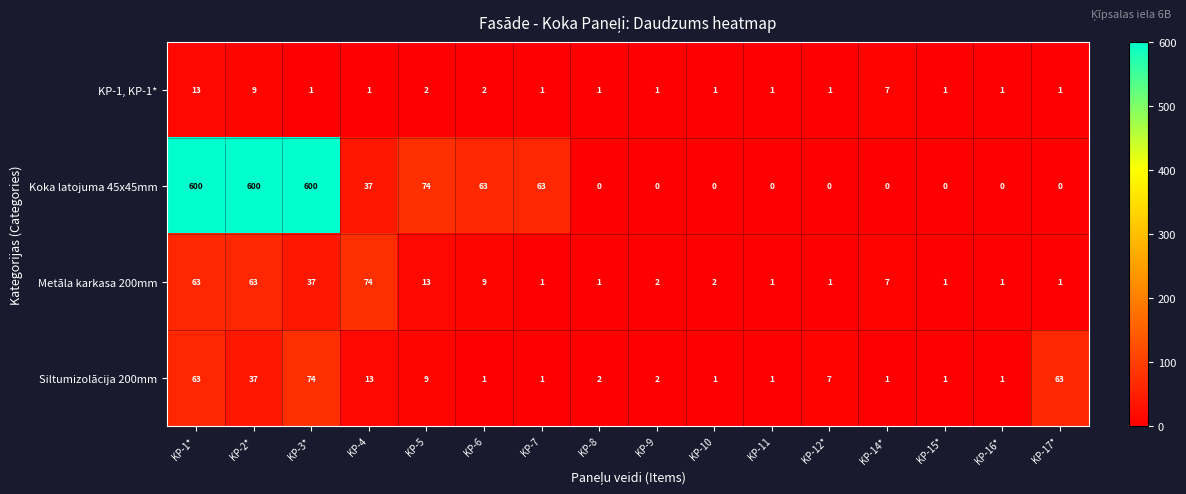

The Siltumizolācija 200mm series shows 1 at KP-14*. True or false?

True